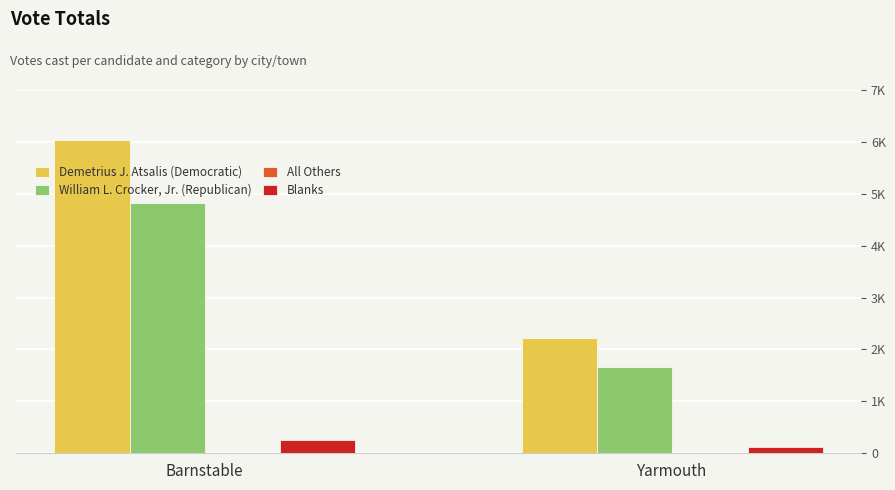

Does the chart contain stacked bars?

No